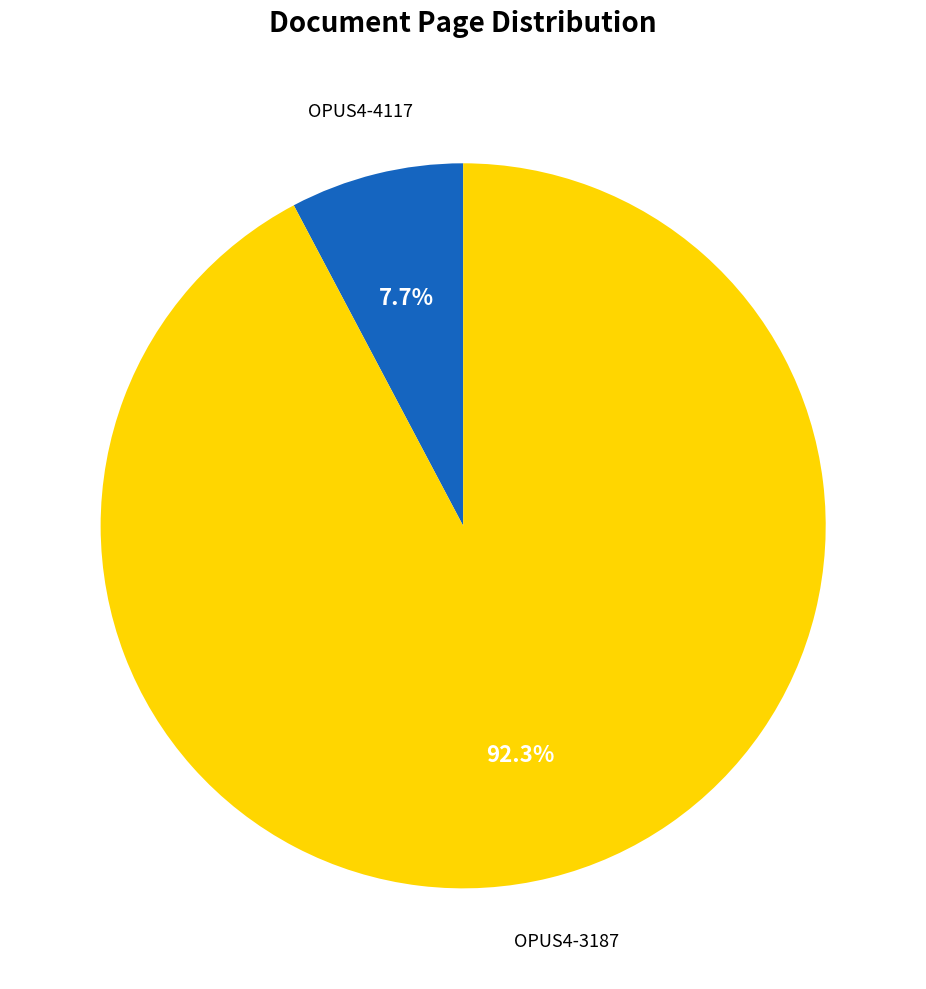

How many slices are in this pie chart?

2